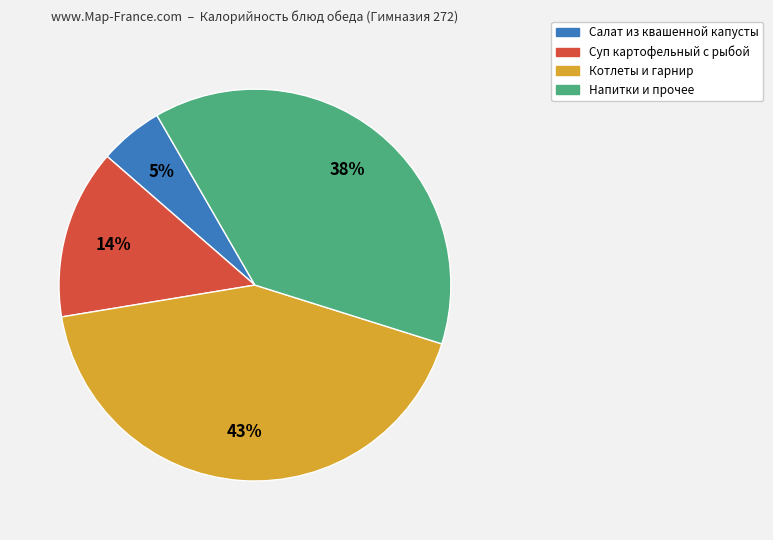

To the nearest percent, what is the average slice percentage?

25%